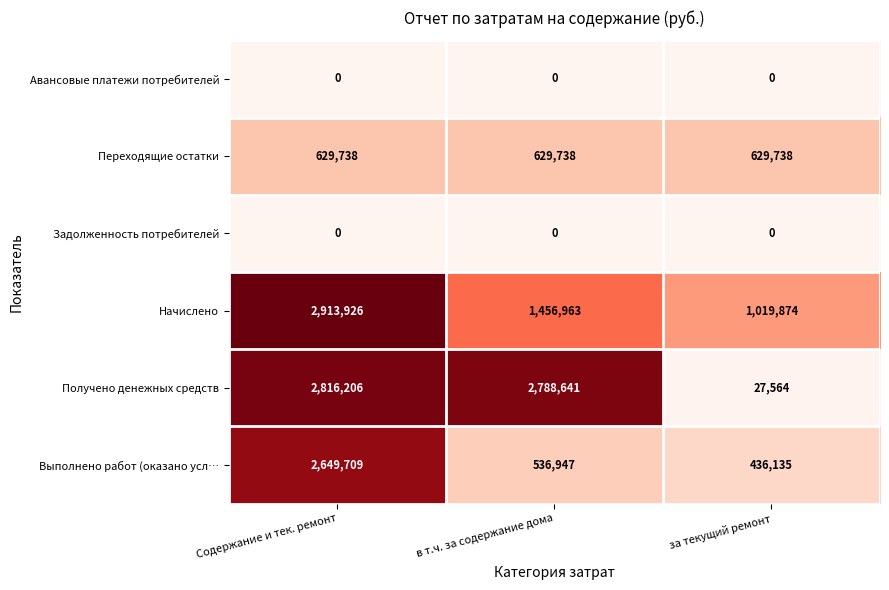

What is the maximum value shown in the chart?

2913926